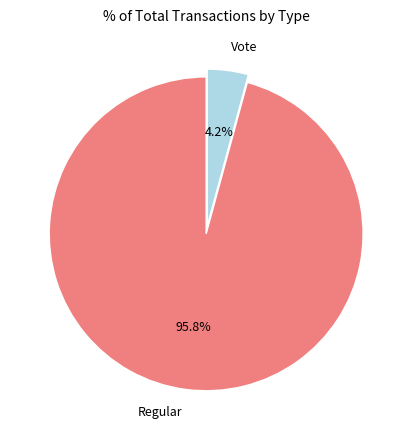

To the nearest percent, what is the difference between the Regular and Vote slice percentages?

92%